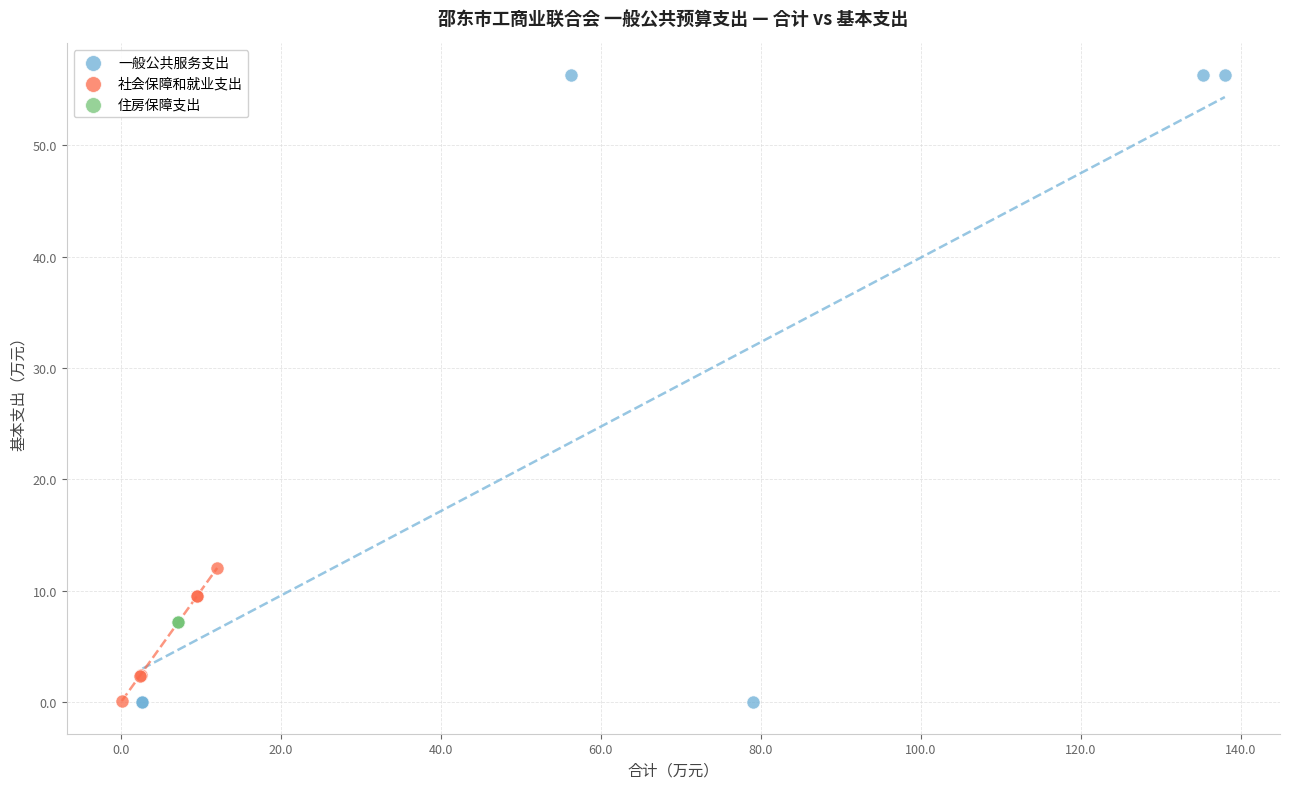

Which series contains the highest Y value?

一般公共服务支出